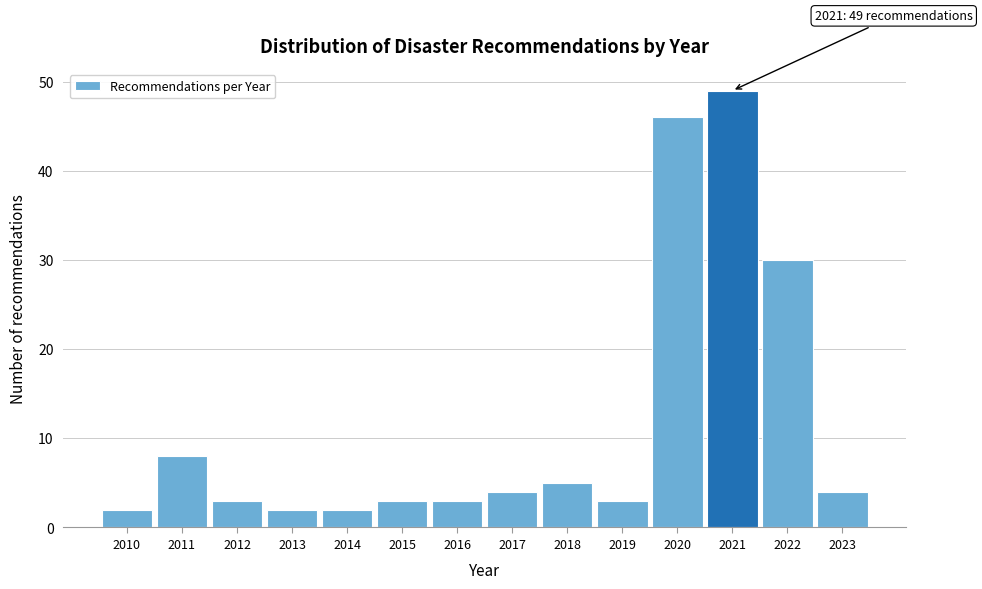

Reading left to right, extract all data points from this chart.

2010=2	2011=8	2012=3	2013=2	2014=2	2015=3	2016=3	2017=4	2018=5	2019=3	2020=46	2021=49	2022=30	2023=4